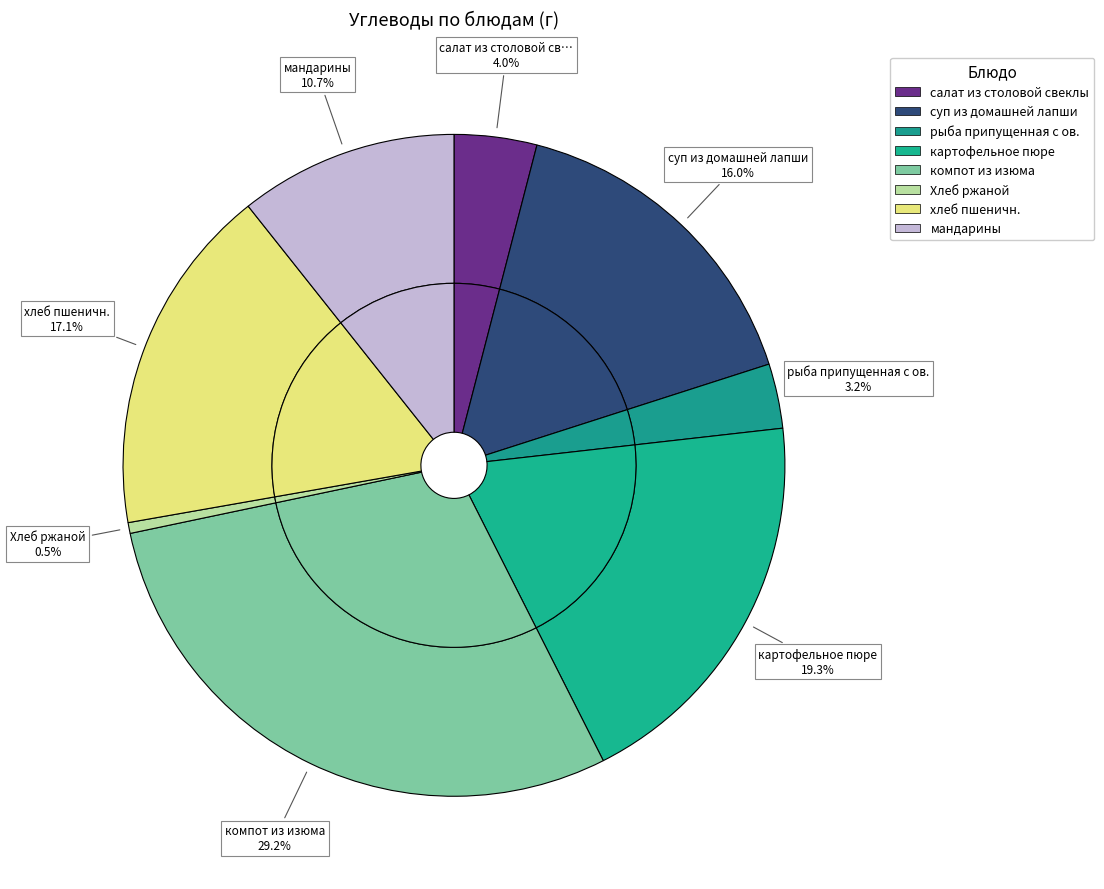

To the nearest percent, what is the difference between the Хлеб ржаной and хлеб пшеничн. slice percentages?

17%